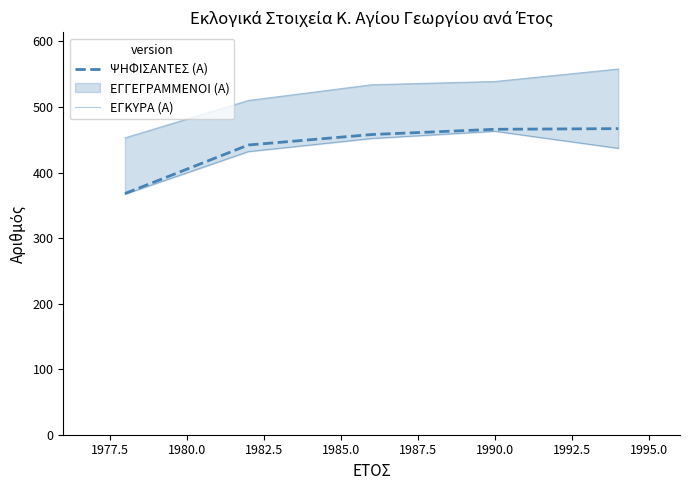

What is the difference between the maximum and minimum values in the ΕΓΚΥΡΑ (Α) series?

96